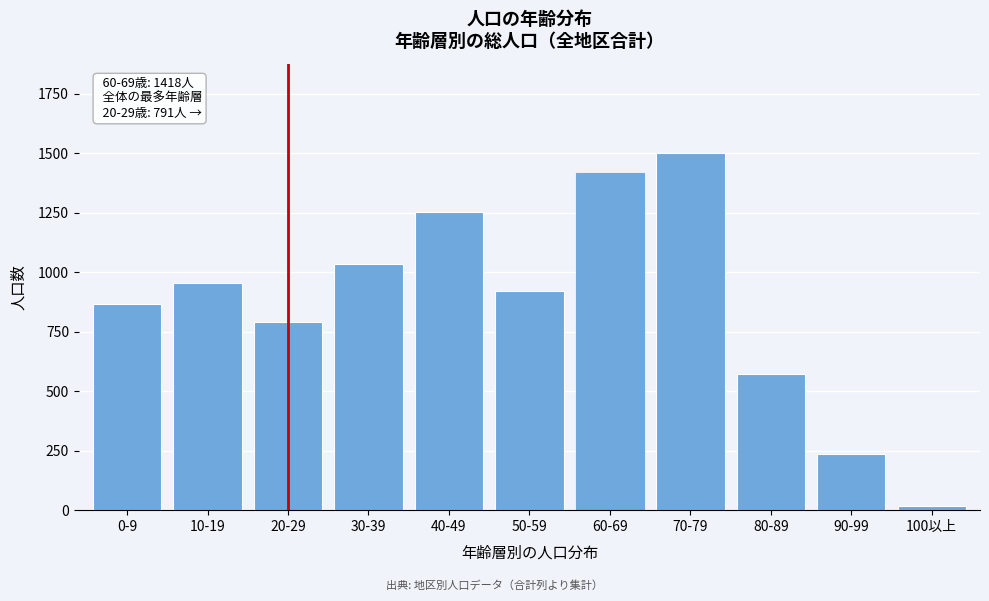

Reading left to right, transcribe all the data shown in this chart.

0-9=867	10-19=954	20-29=791	30-39=1033	40-49=1253	50-59=920	60-69=1418	70-79=1501	80-89=574	90-99=238	100以上=18